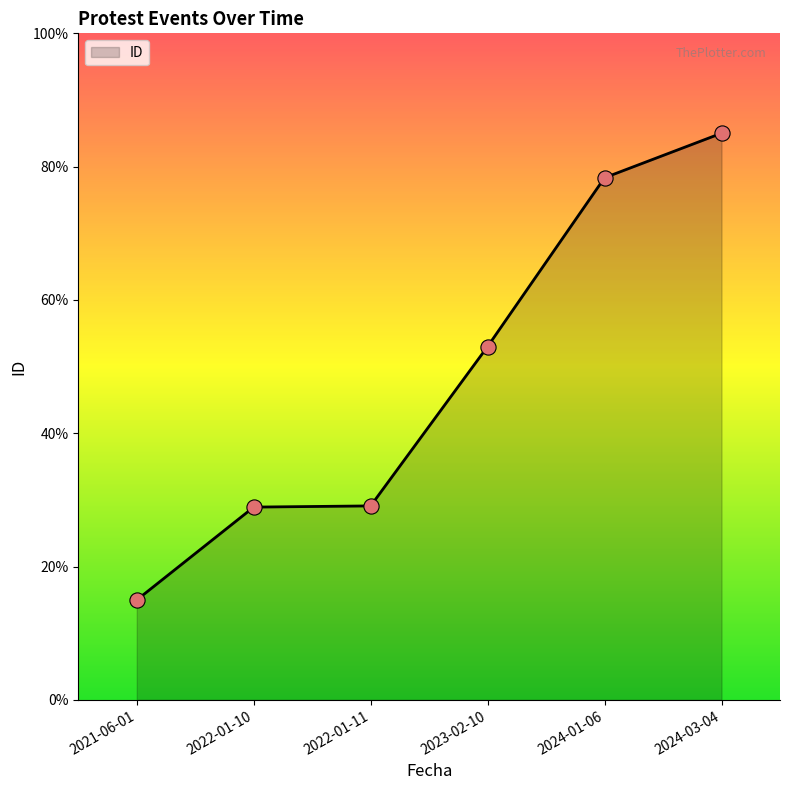

Which has a higher value, 2023-02-10 or 2021-06-01?

2023-02-10